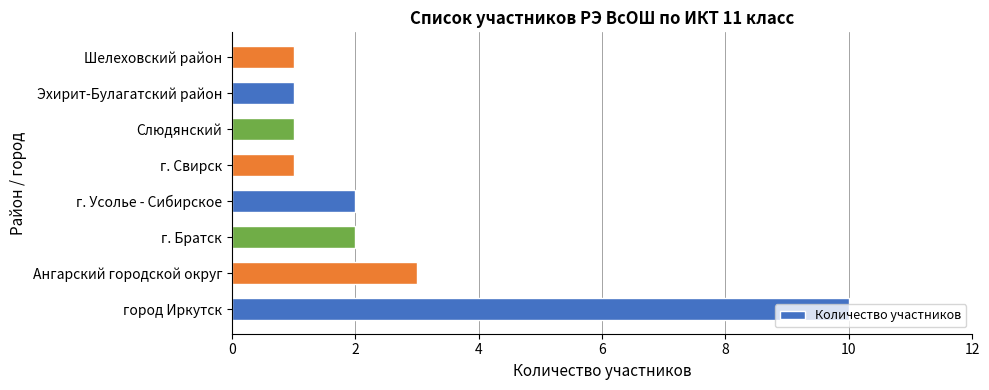

Which label corresponds to the largest value in the chart?

город Иркутск